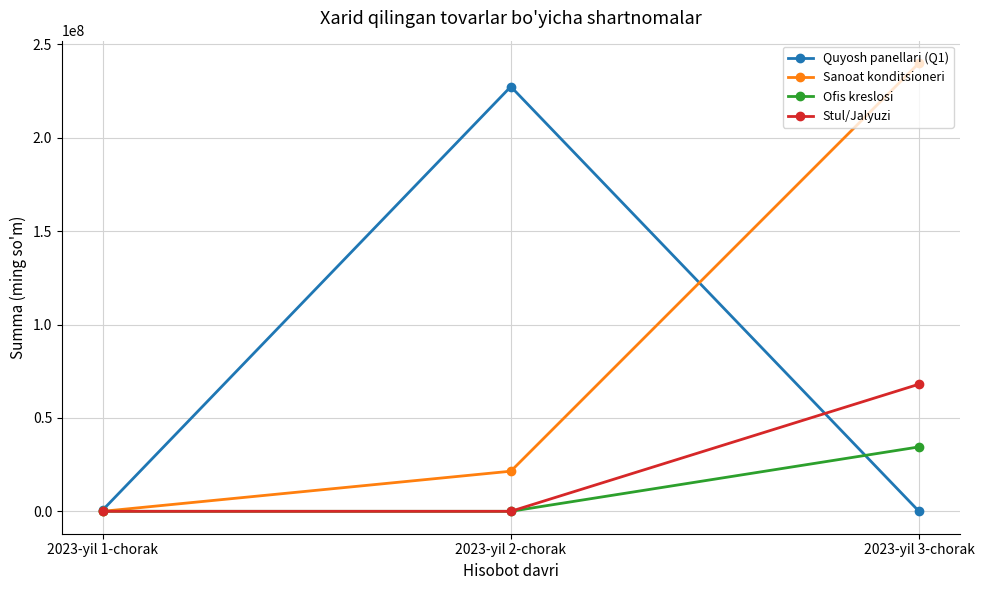

What is the value of the Sanoat konditsioneri point at the 2nd from the left?

21478000